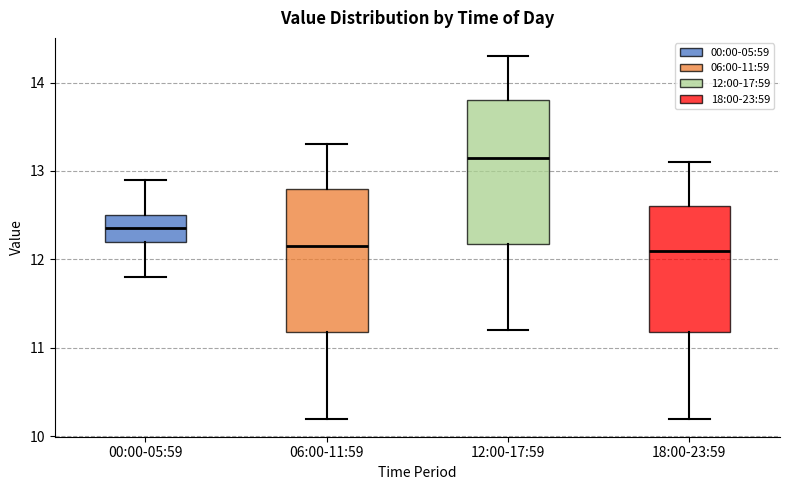

Reading left to right, transcribe this box plot: for each box, give where its median line is, the range the box spans, and where its two whiskers end, as read against the y-axis. The values are not printed on the chart, so give them approximately, as read against the axis.

00:00-05:59: median 12.4, box 12.2 to 12.5, whiskers 11.8 to 12.9
06:00-11:59: median 12.2, box 11.2 to 12.8, whiskers 10.2 to 13.3
12:00-17:59: median 13.2, box 12.2 to 13.8, whiskers 11.2 to 14.3
18:00-23:59: median 12.1, box 11.2 to 12.6, whiskers 10.2 to 13.1